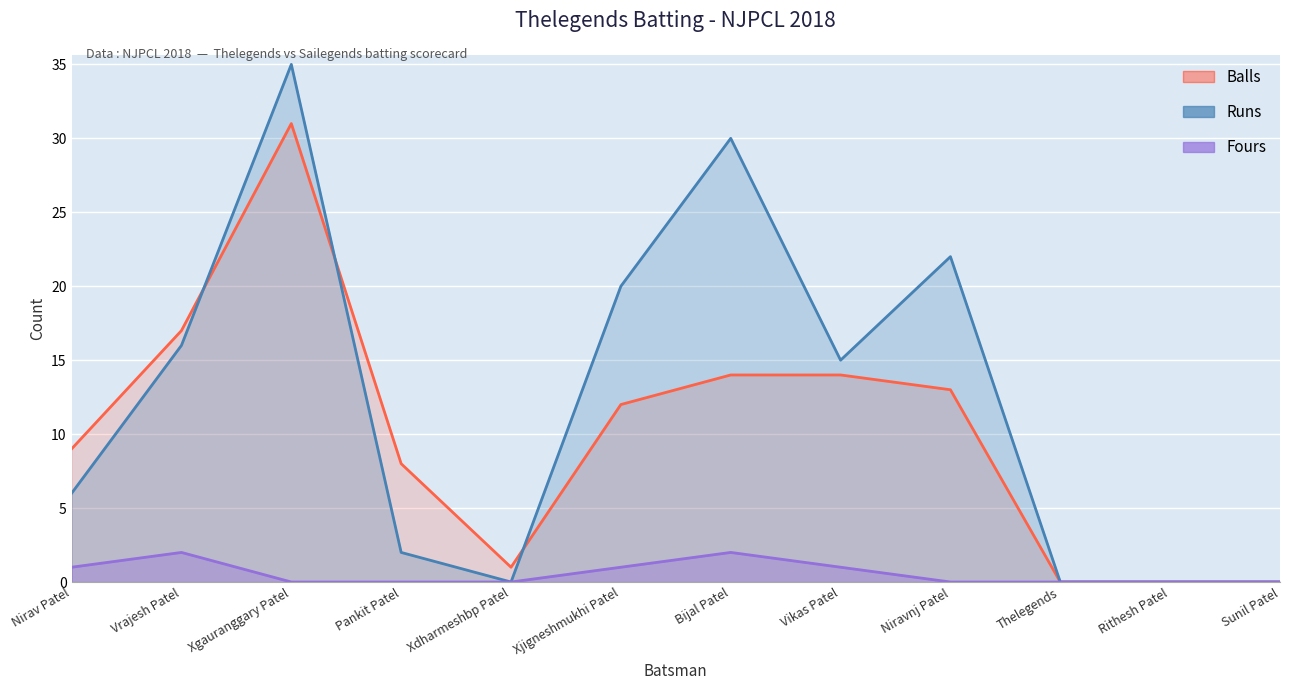

Which series has the largest total across all categories?

Runs